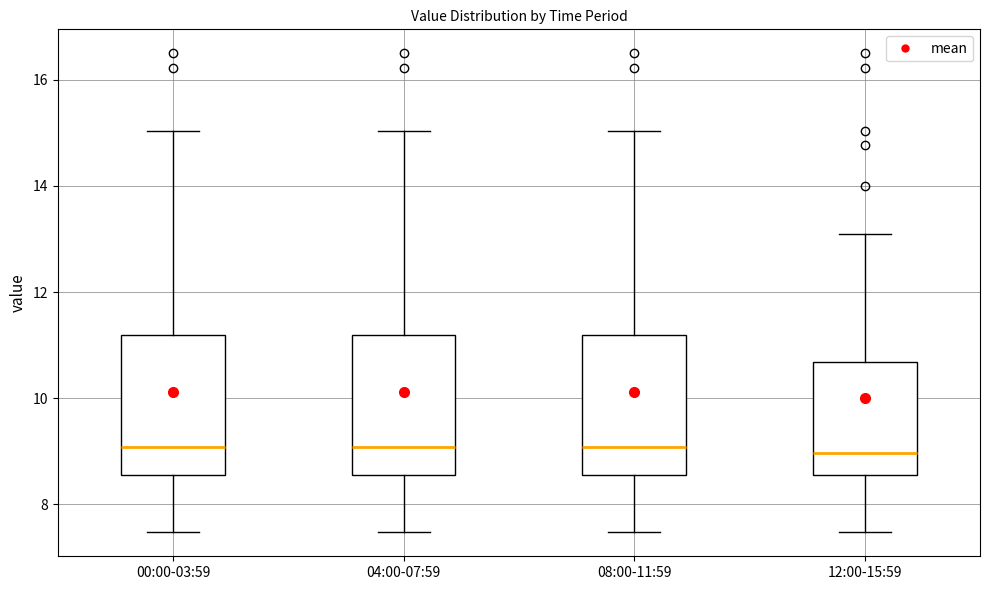

Reading left to right, transcribe this box plot: for each box, give where its median line is, the range the box spans, and where its two whiskers end, as read against the y-axis. The values are not printed on the chart, so give them approximately, as read against the axis.

00:00-03:59: median 9.0, box 8.6 to 11.2, whiskers 7.4 to 15.0
04:00-07:59: median 9.0, box 8.6 to 11.2, whiskers 7.4 to 15.0
08:00-11:59: median 9.0, box 8.6 to 11.2, whiskers 7.4 to 15.0
12:00-15:59: median 9.0, box 8.6 to 10.6, whiskers 7.4 to 13.2